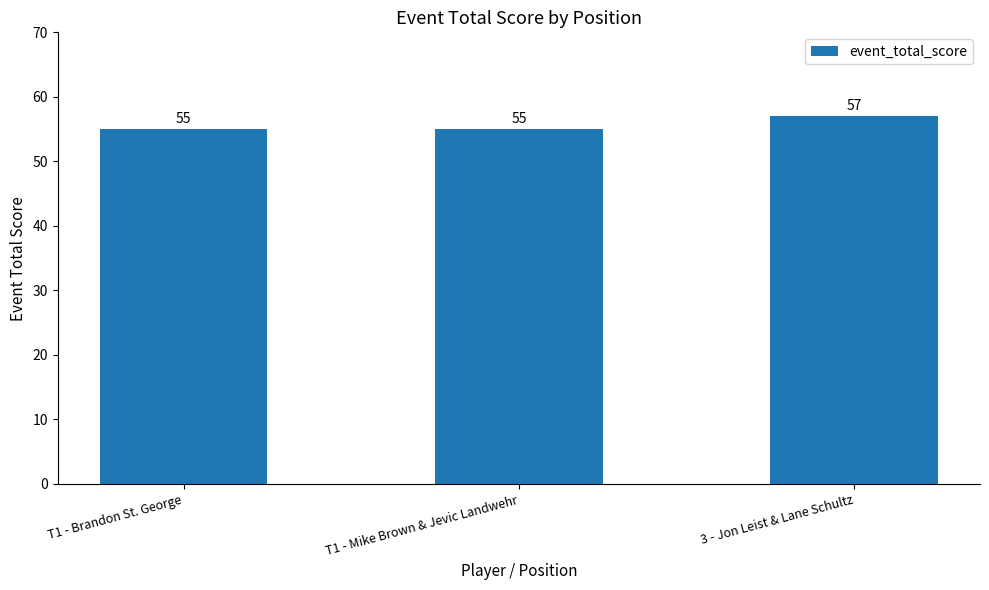

What is the minimum value shown in the chart?

55